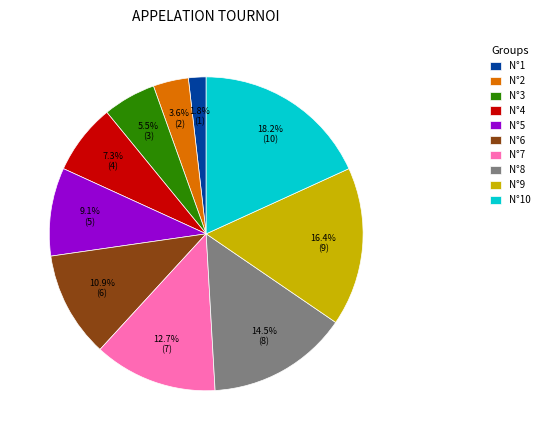

Does any single category account for the majority?

No